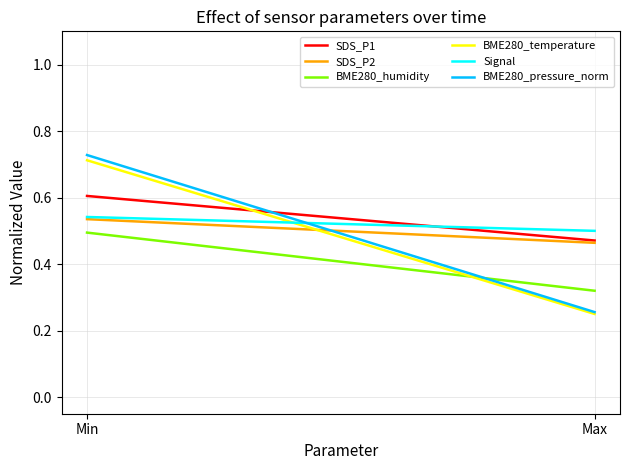

Which category has the highest value across all series?

Min